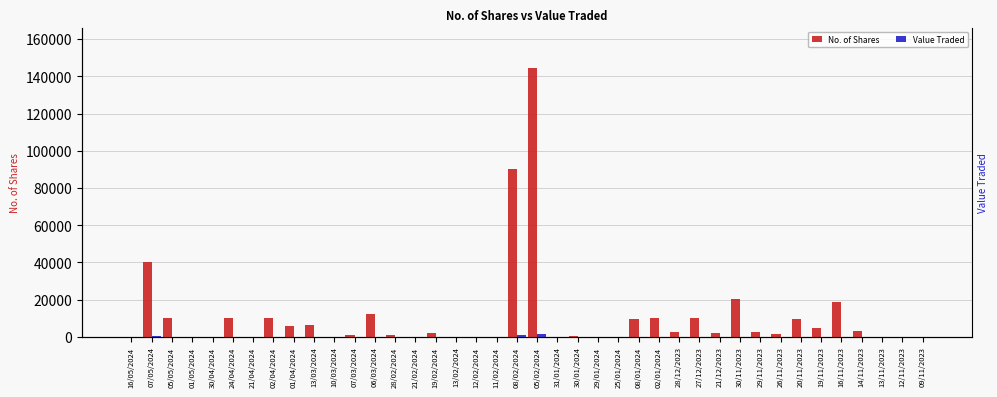

What position from the left is 12/11/2023?

39